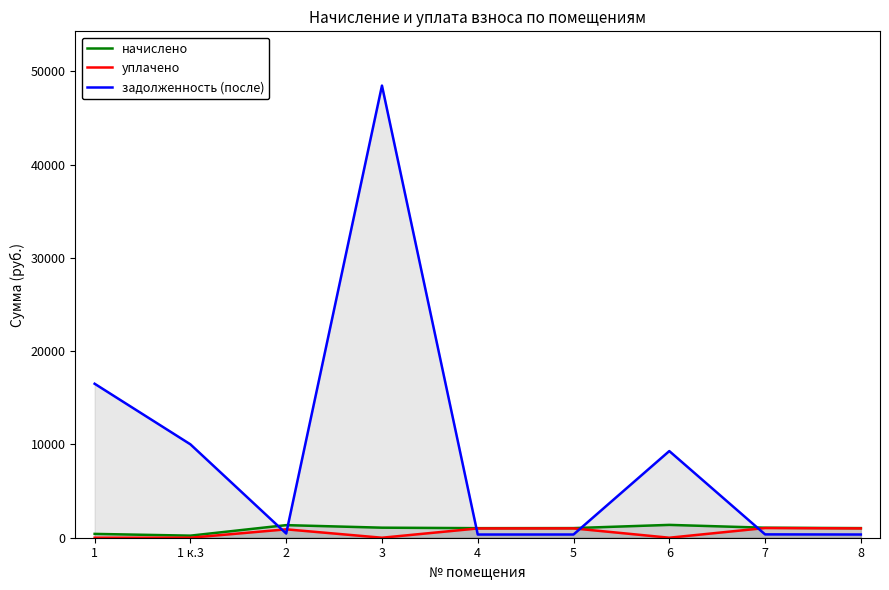

What is the difference between the highest and lowest values at 7?

714.9